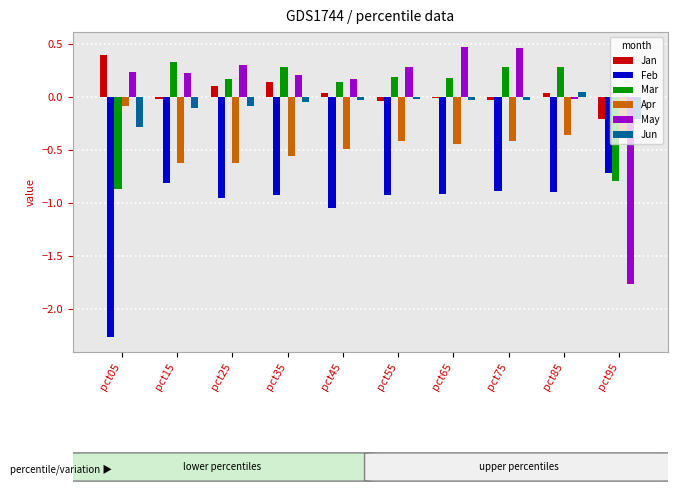

Which series changed the most between pct65 and pct85?

May